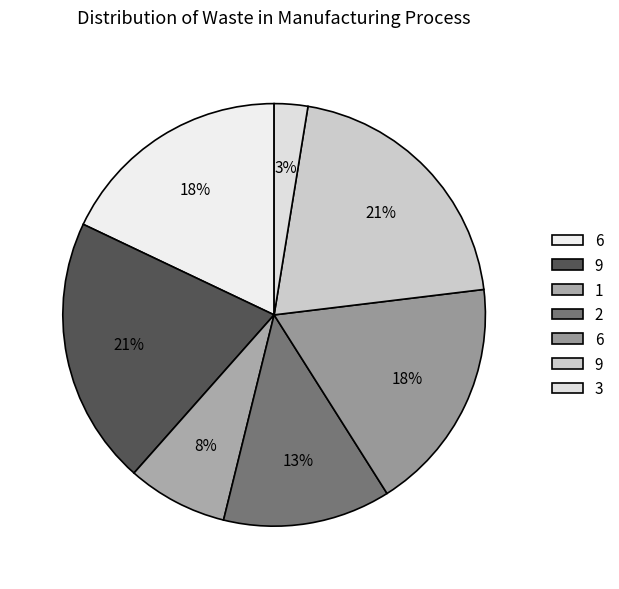

Which slice is the largest?

9